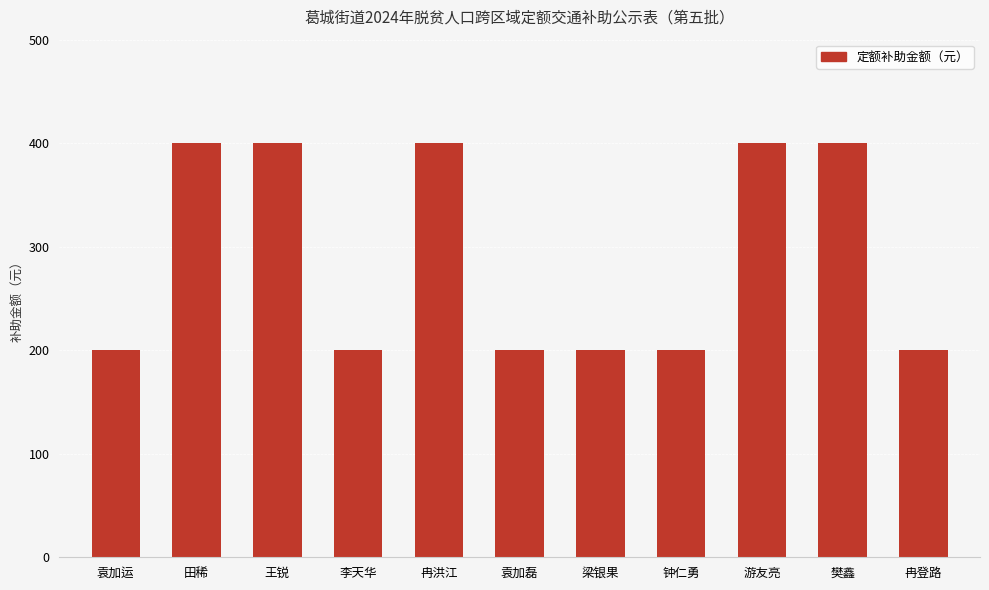

What is the label of the 3rd bar from the left?

王锐